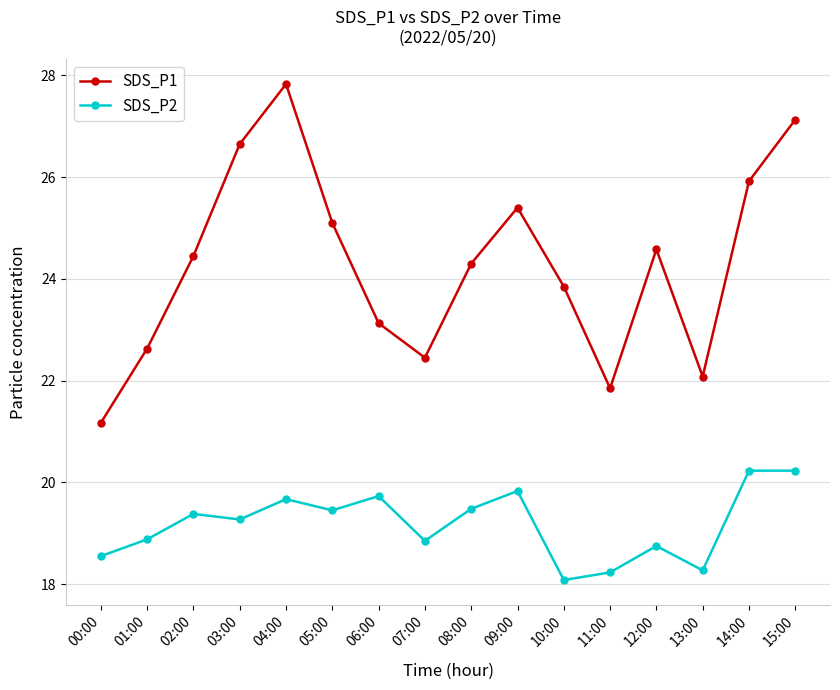

What is the total value across all series at 07:00?

41.3